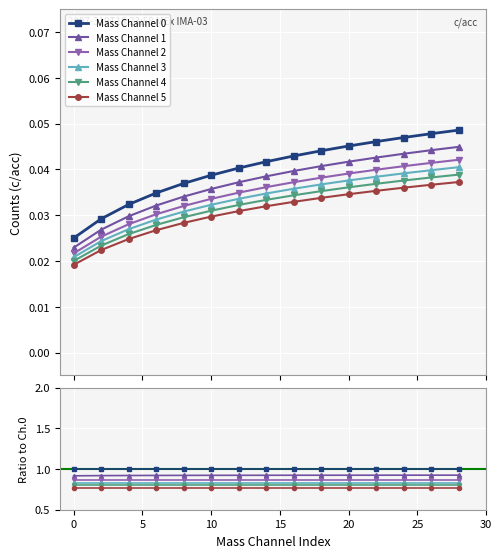

What are all the series names shown in the legend?

Mass Channel 0, Mass Channel 1, Mass Channel 2, Mass Channel 3, Mass Channel 4, Mass Channel 5